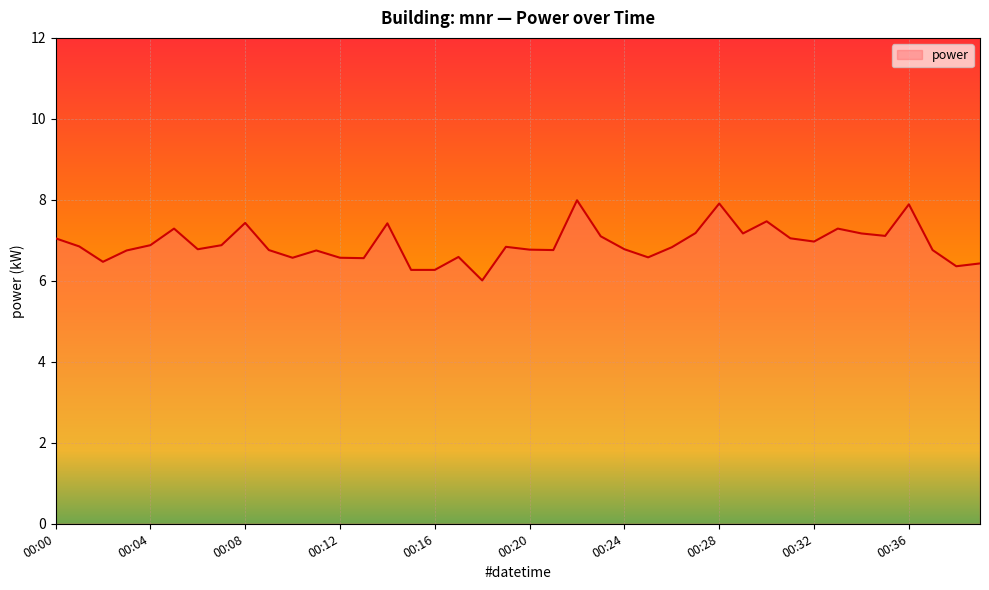

What is the smallest value displayed?

6.0